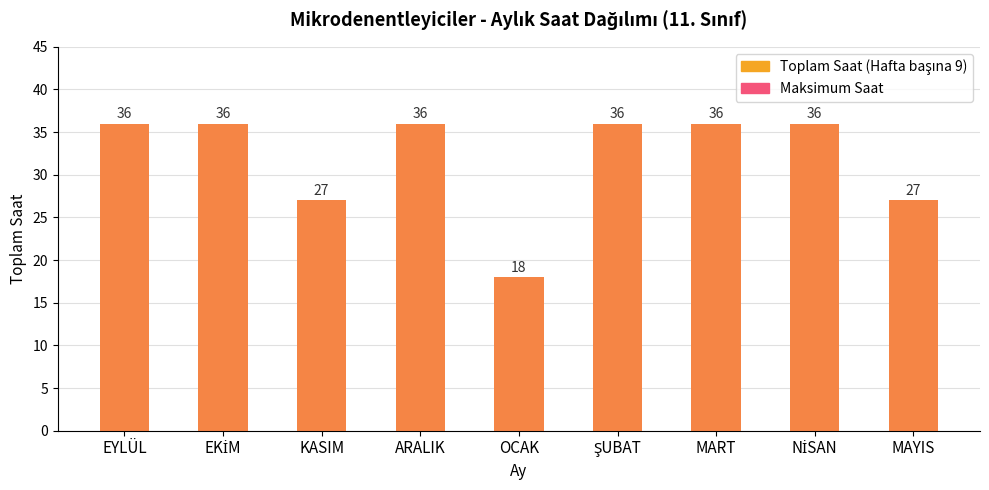

Is it true that Maksimum Saat equals 55 at NİSAN?

False